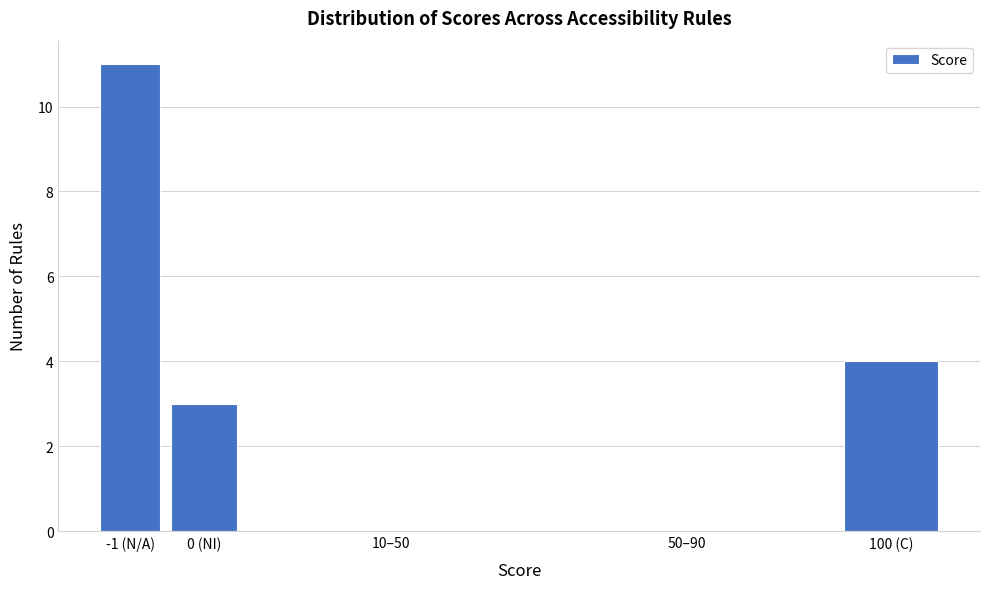

Reading left to right, extract all data points from this chart.

-1 (N/A)=11	0 (NI)=3	10–50=0	50–90=0	100 (C)=4